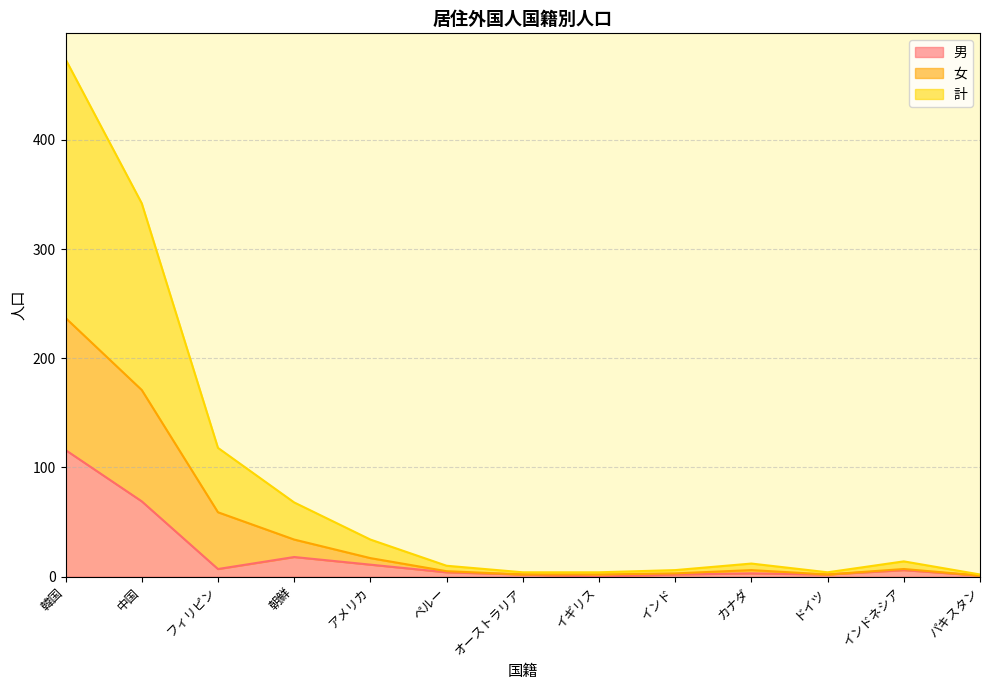

What is the maximum value shown in the chart?

474